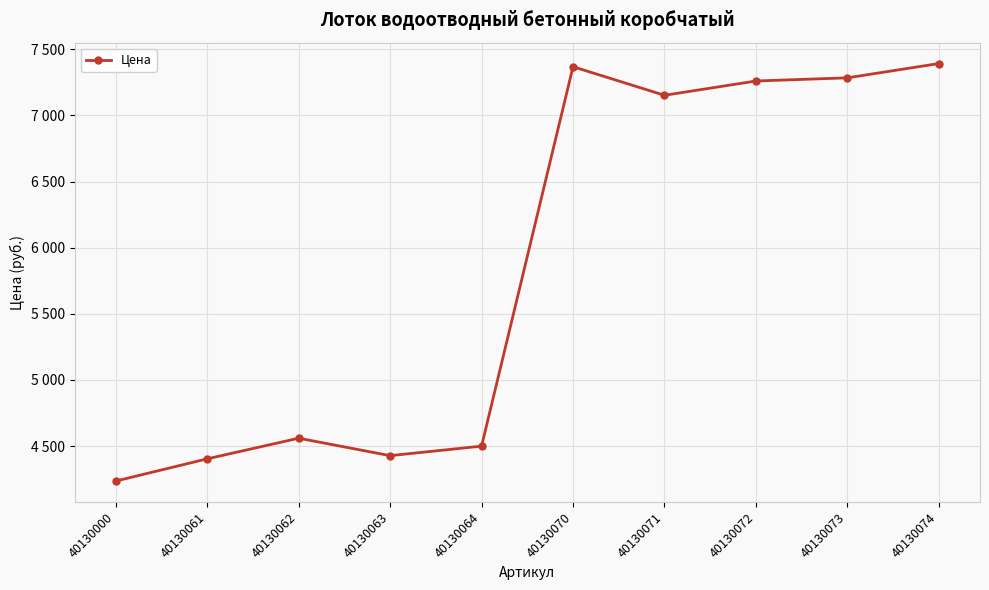

Does the chart have visible grid lines?

Yes